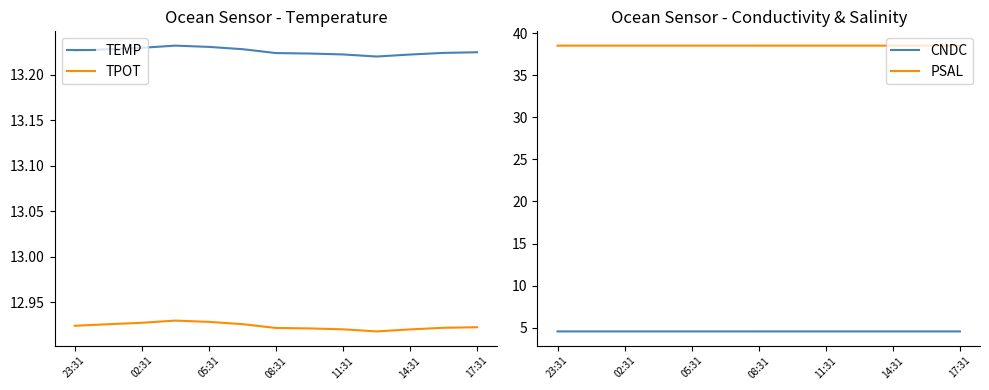

The value of CNDC at 23:31 is 4.6. True or false?

True